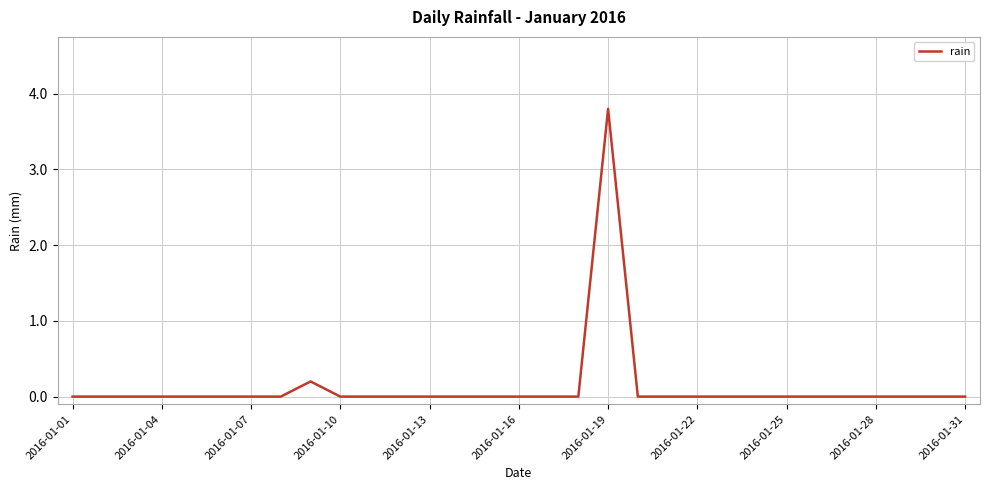

What is the greatest value displayed?

3.8